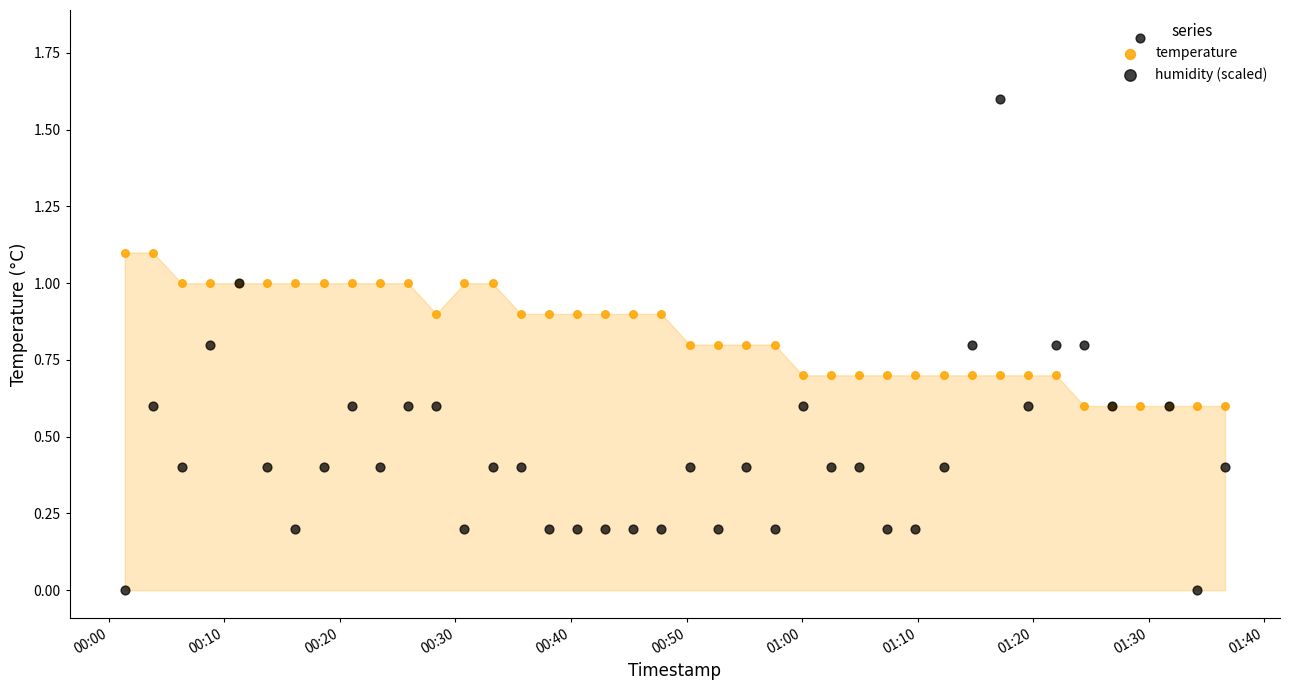

Which series has the largest total across all categories?

temperature